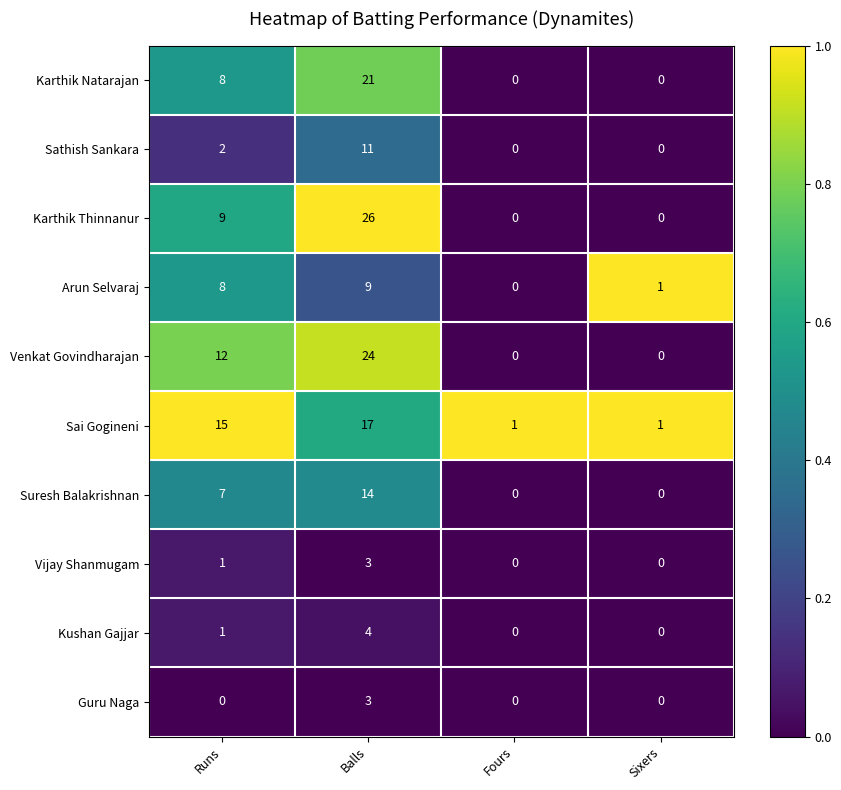

Is it true that Sai Gogineni equals 15 at Runs?

True